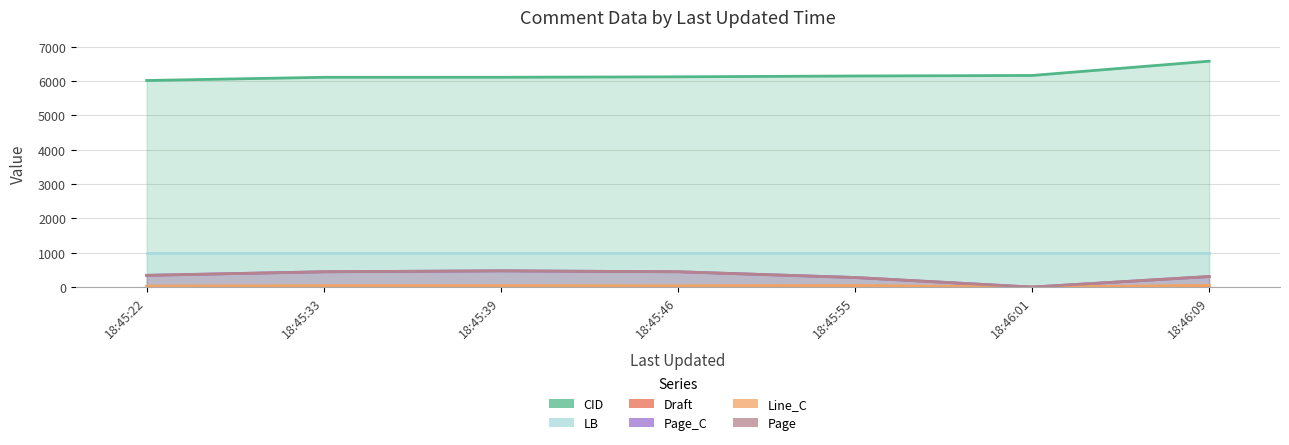

Between 18:45:39 and 18:46:01, which series saw the biggest shift?

Page_C